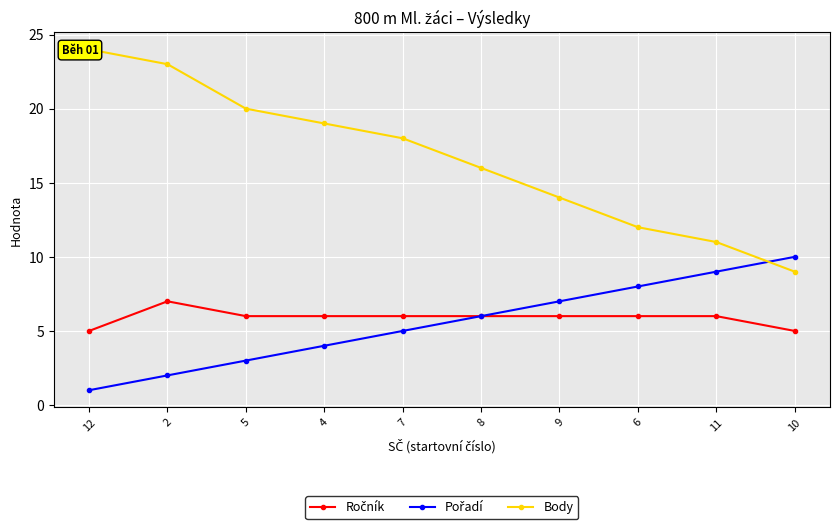

Is this an area chart (filled region under the line)?

No